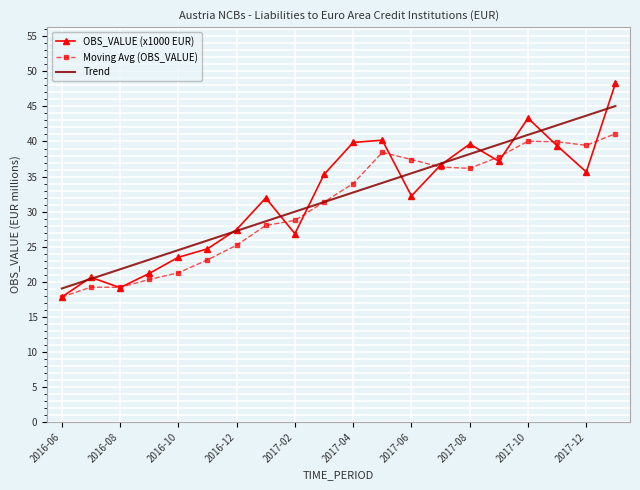

What is the maximum value shown in the chart?

48.3